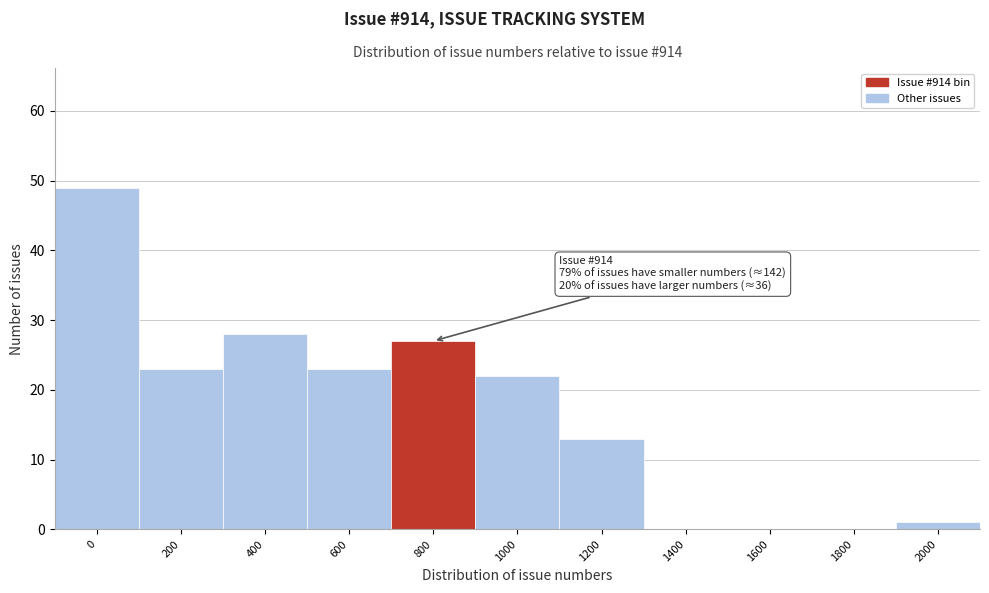

Reading left to right, list all the values displayed in this chart.

0=49	200=23	400=28	600=23	800=27	1000=22	1200=13	1400=0	1600=0	1800=0	2000=1